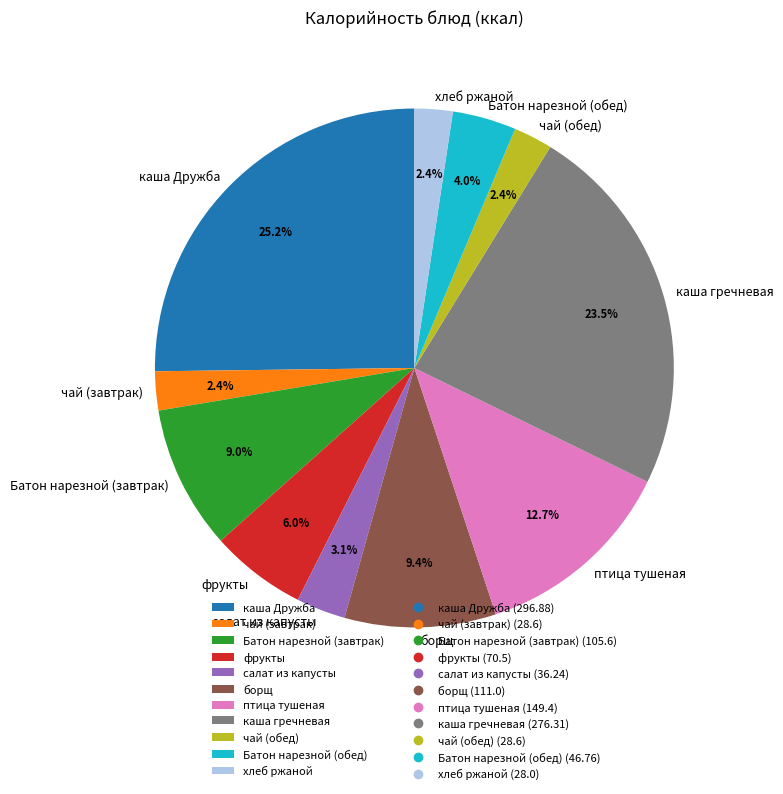

To the nearest percent, what is the combined percentage of каша гречневая and чай (завтрак)?

26%